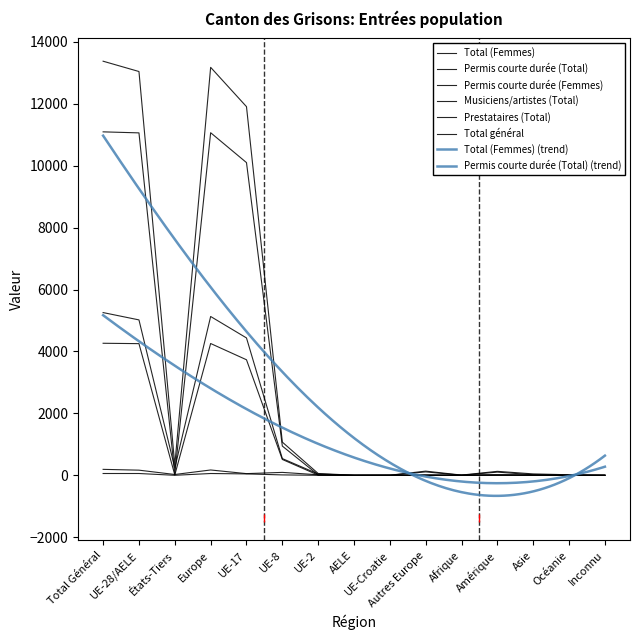

How many values in the Musiciens/artistes (Total) series are below 15?

7